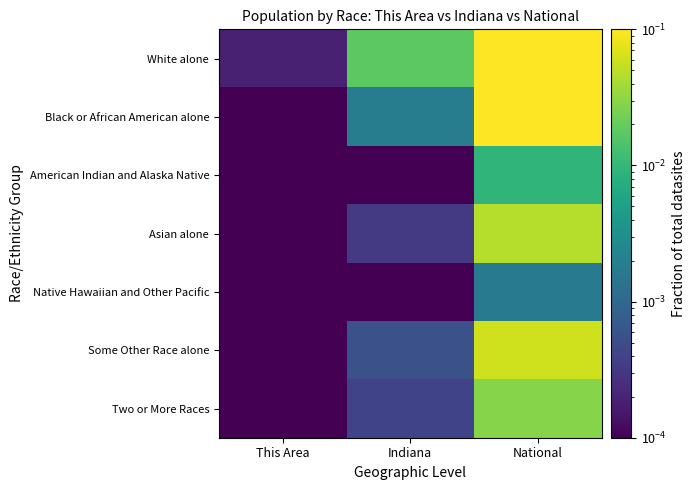

Which category has the highest value across all series?

National